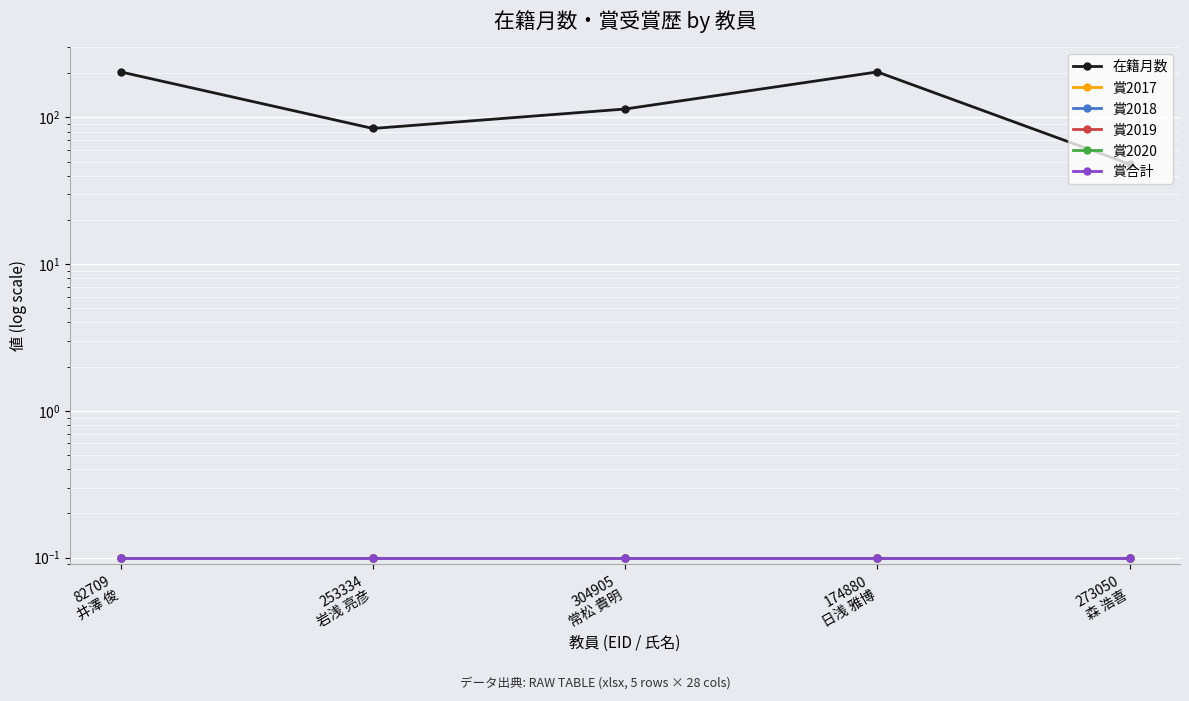

What is the greatest value displayed?

204.0